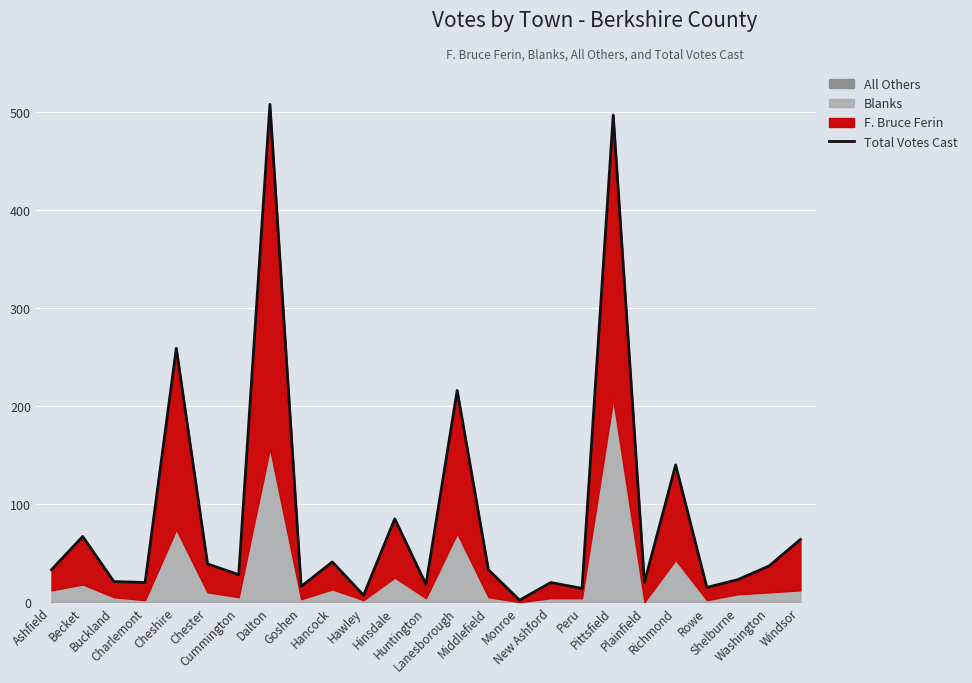

What position from the left is Richmond?

21